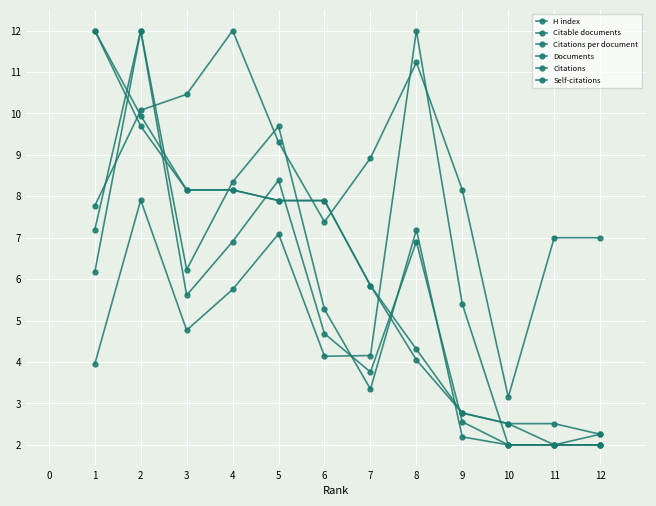

Reading right to left, what are all the values shown in this chart?

H index: 7.0	7.0	3.2	8.2	11.2	8.9	7.4	9.3	12.0	10.5	10.1	7.8
Citable documents: 2.3	2.0	2.5	2.8	4.1	5.8	7.9	7.9	8.2	8.2	9.7	12.0
Citations per document: 2.0	2.0	2.0	5.4	12.0	4.2	4.1	7.1	5.8	4.8	7.9	4.0
Documents: 2.3	2.5	2.5	2.8	4.3	5.8	7.9	7.9	8.2	8.2	9.9	12.0
Citations: 2.0	2.0	2.0	2.6	6.9	3.8	4.7	8.4	6.9	5.6	12.0	6.2
Self-citations: 2.0	2.0	2.0	2.2	7.2	3.3	5.3	9.7	8.3	6.2	12.0	7.2